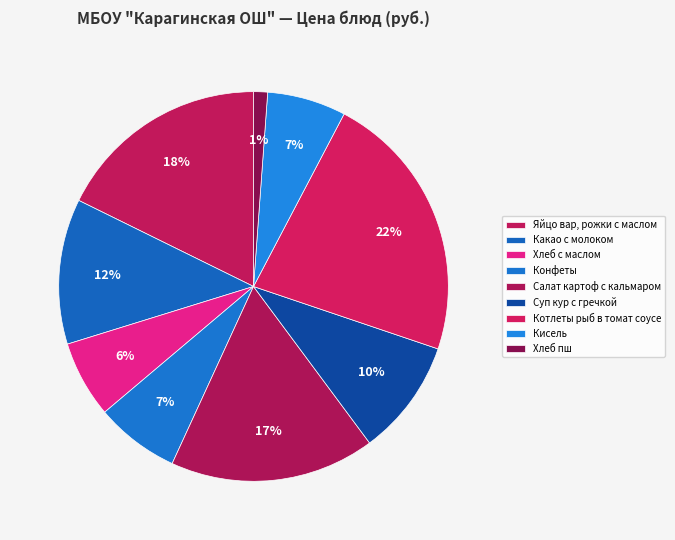

How many slices are in this pie chart?

9